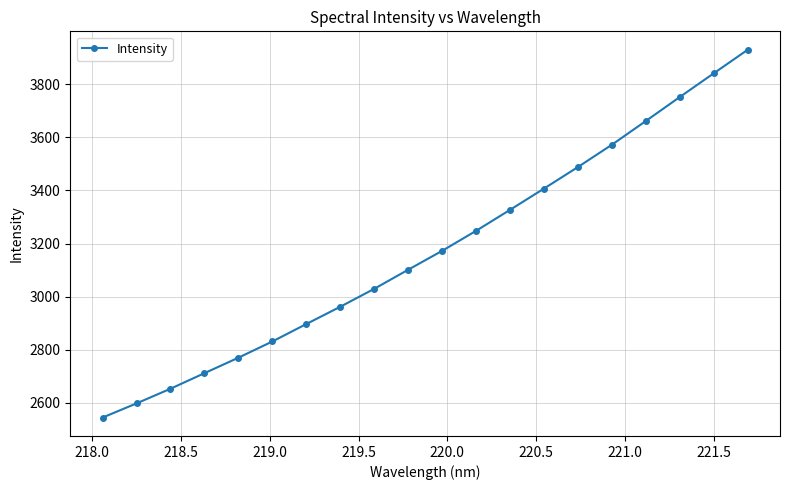

What is the value of the 19th point from the left?

3841.3